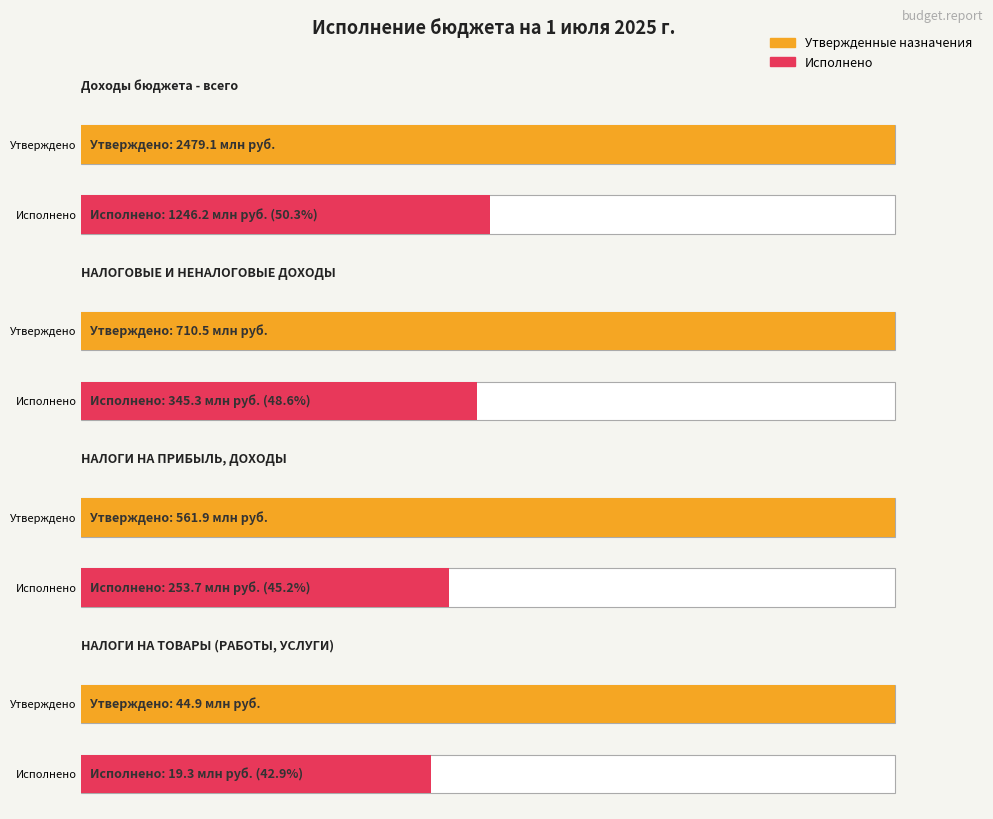

At НАЛОГИ НА ТОВАРЫ (РАБОТЫ, УСЛУГИ), list the series in order from smallest to largest.

Исполнено, Утвержденные бюджетные назначения